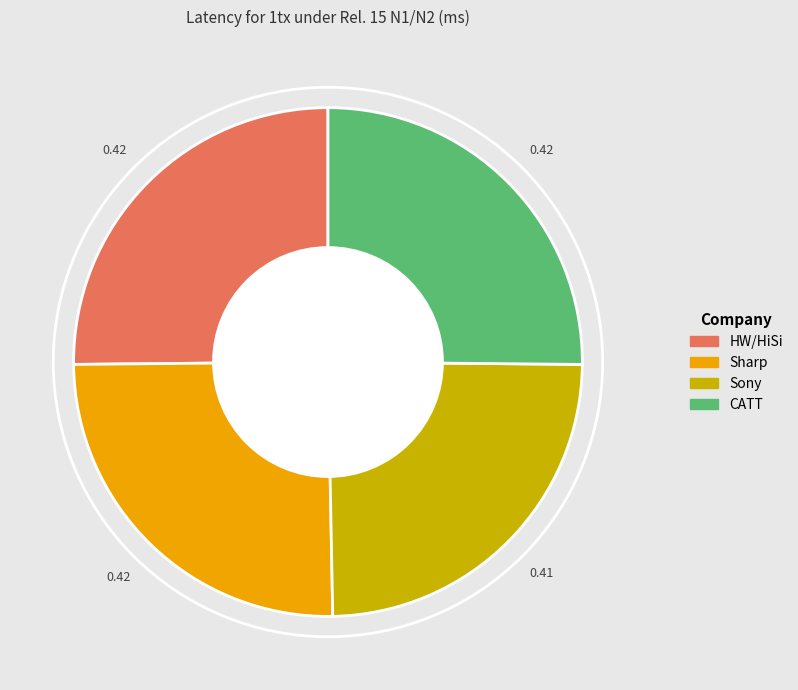

Is the sum of Sony and Sharp greater than half?

No